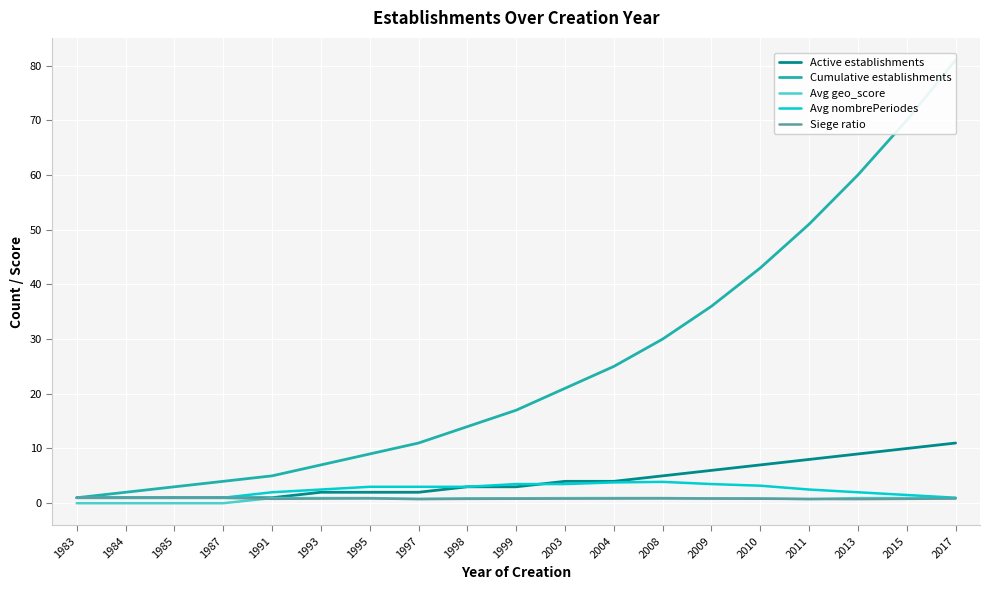

Which series changed the most between 2004 and 2009?

Cumulative establishments